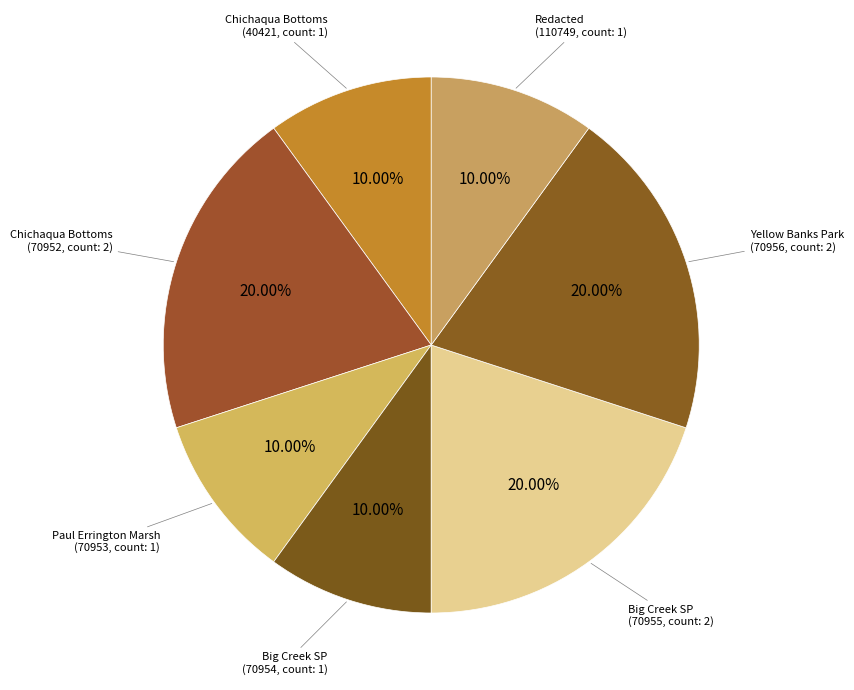

Combined, do Yellow Banks Park (70956, count: 2) and Big Creek SP (70955, count: 2) account for over 50%?

No